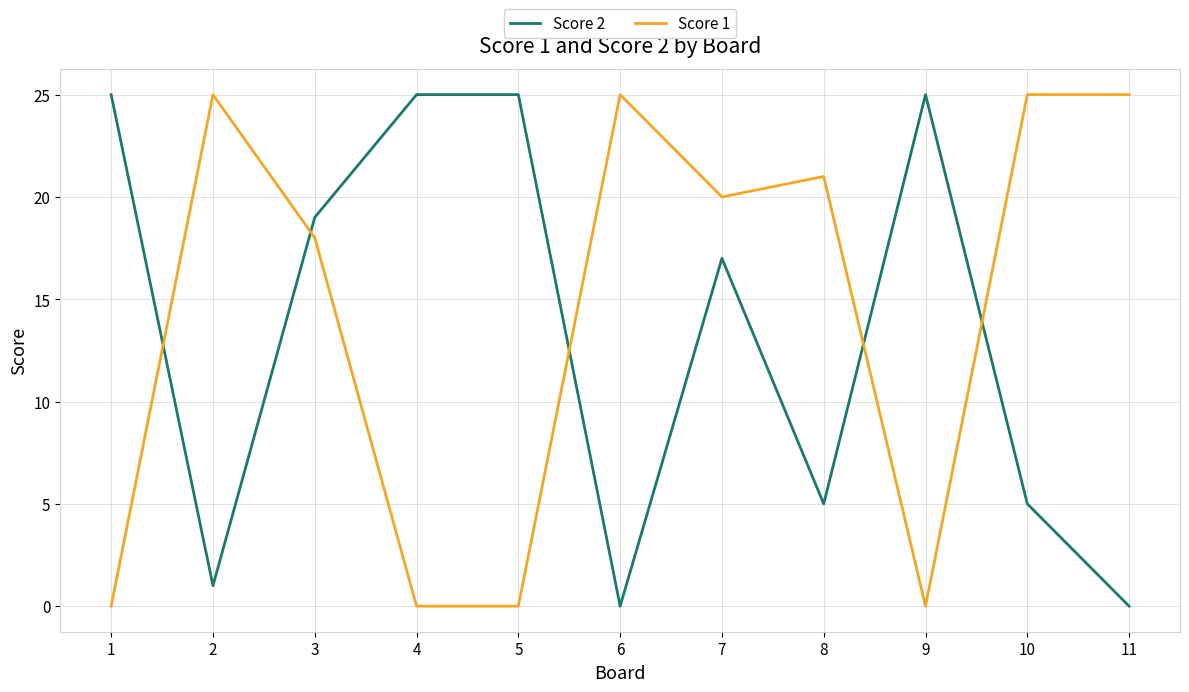

Rank the series at 10 from lowest to highest value.

Score 2, Score 1